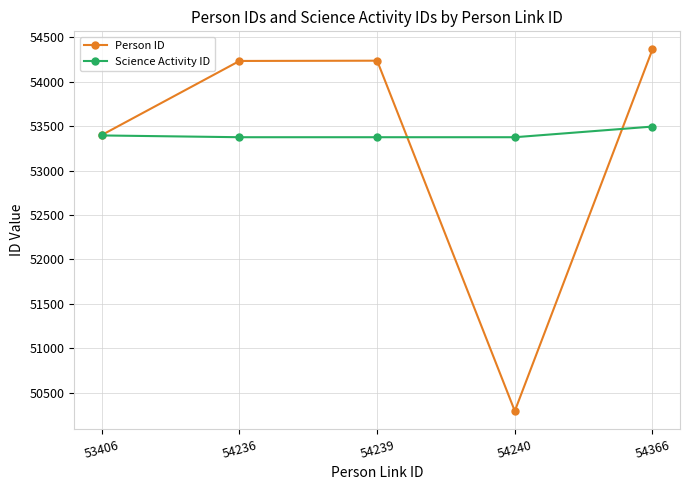

What is the difference between the maximum and minimum values in the Science Activity ID series?

120